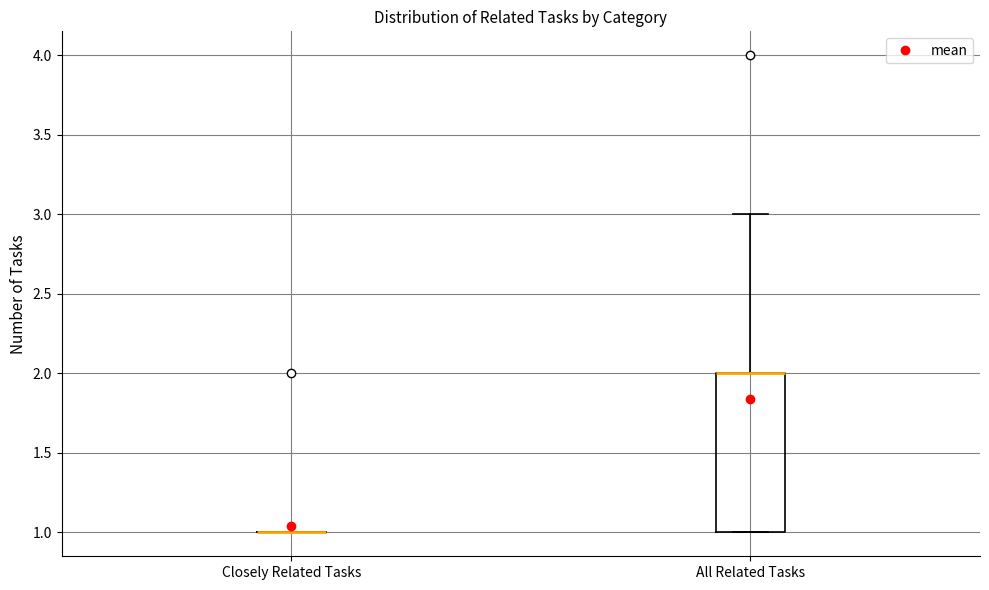

Where is the lower edge of the box for All Related Tasks on the y-axis? The values are not printed on the chart, so give them approximately, as read against the axis.

1